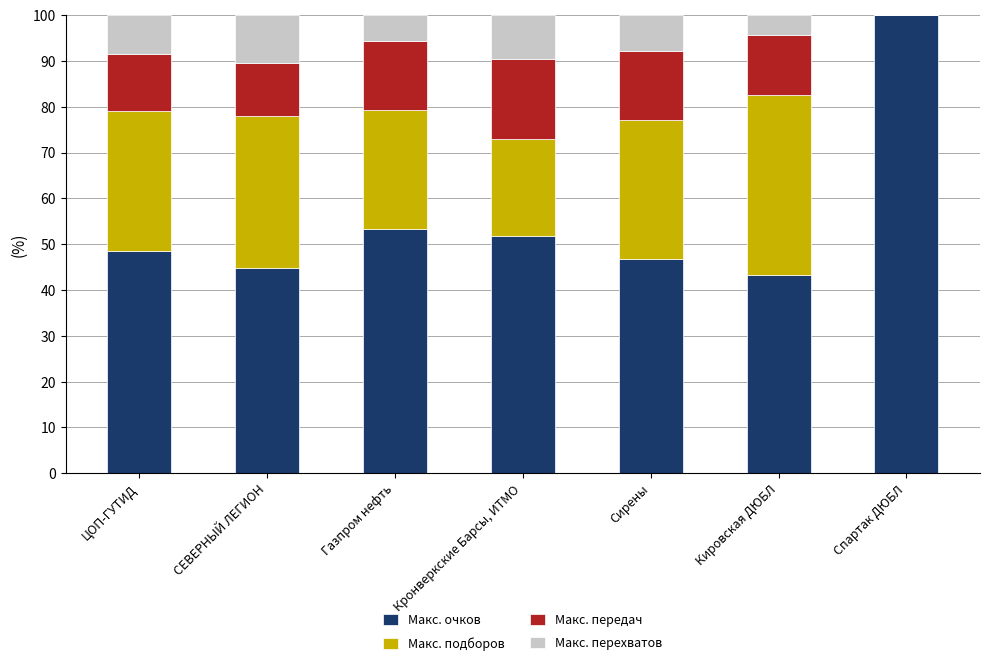

The value of Макс. очков at СЕВЕРНЫЙ ЛЕГИОН is 44.8. True or false?

True